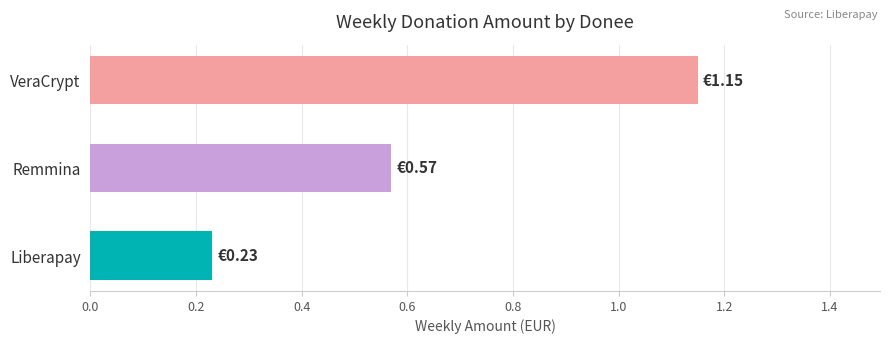

What is the average value?

0.7